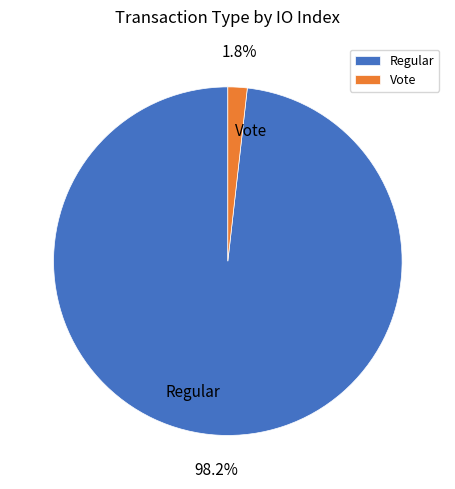

Between Vote and Regular, which is larger?

Regular